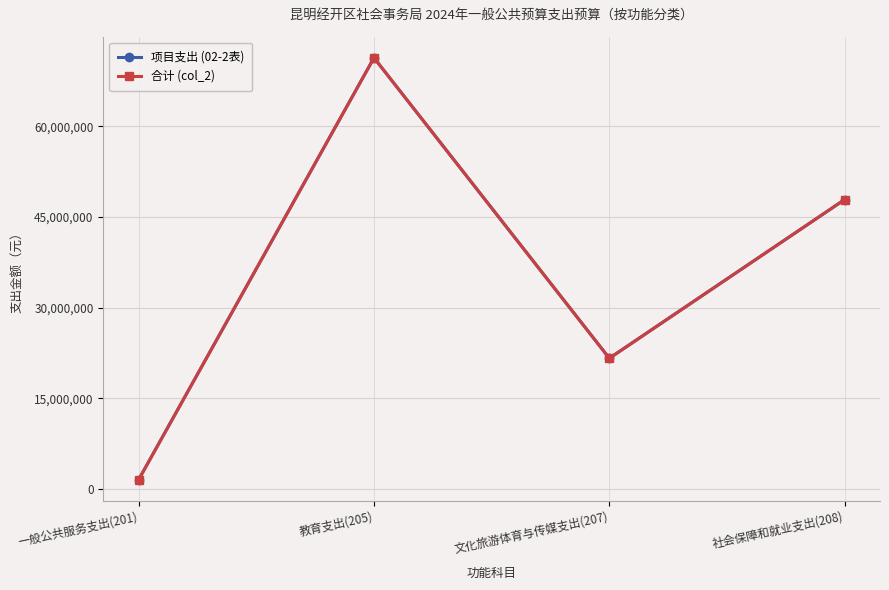

Is this an area chart (filled region under the line)?

No